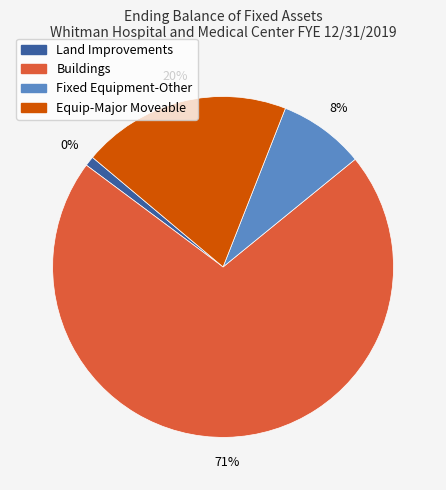

To the nearest percent, what portion does Equip-Major Moveable represent?

20%